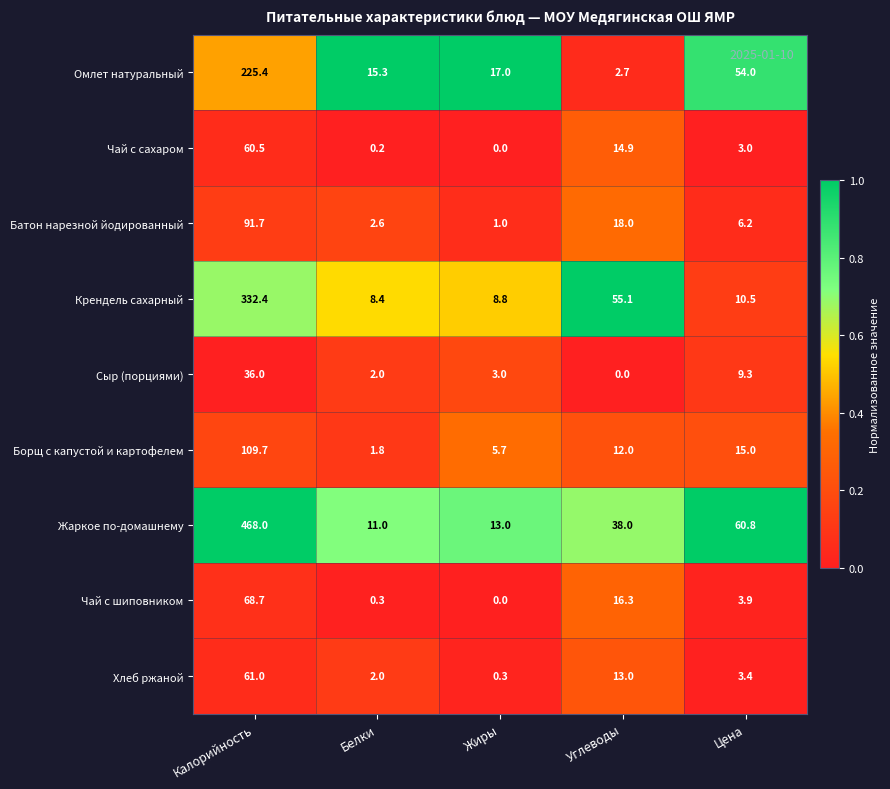

Count the number of categories in the chart.

5